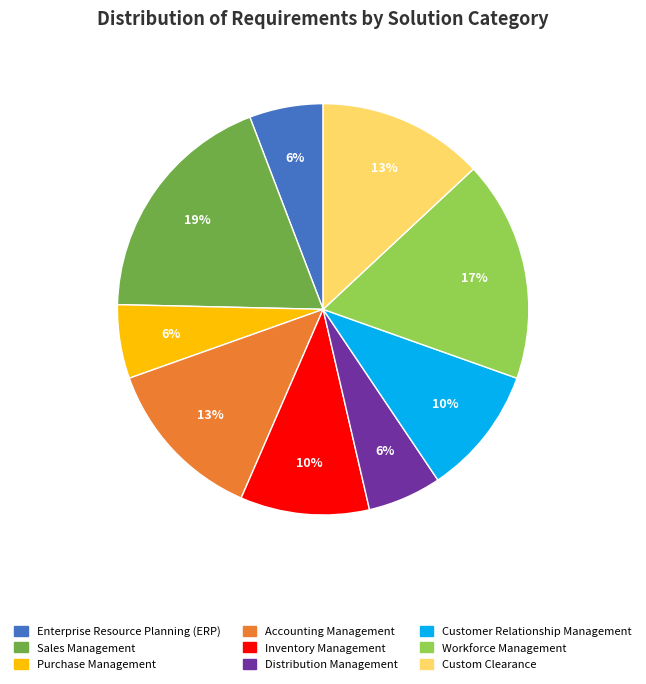

Is the sum of Distribution Management and Workforce Management greater than half?

No